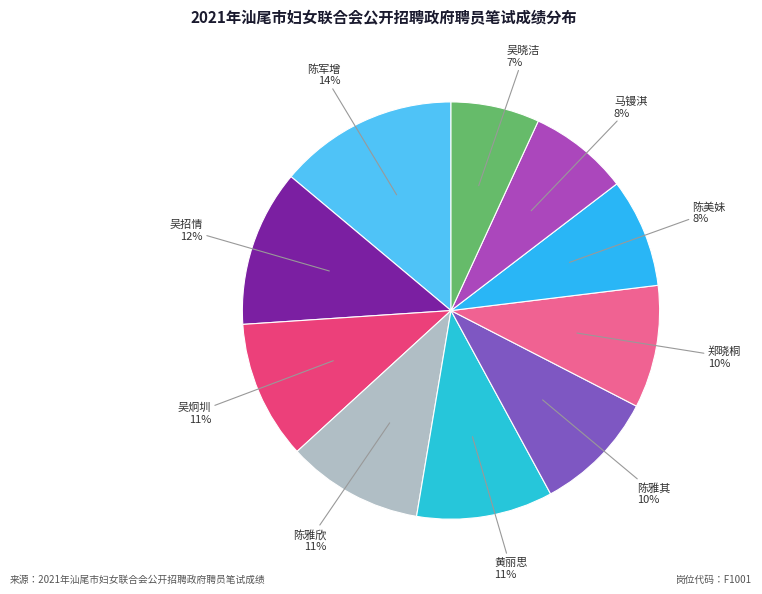

How many segments does this pie chart have?

10